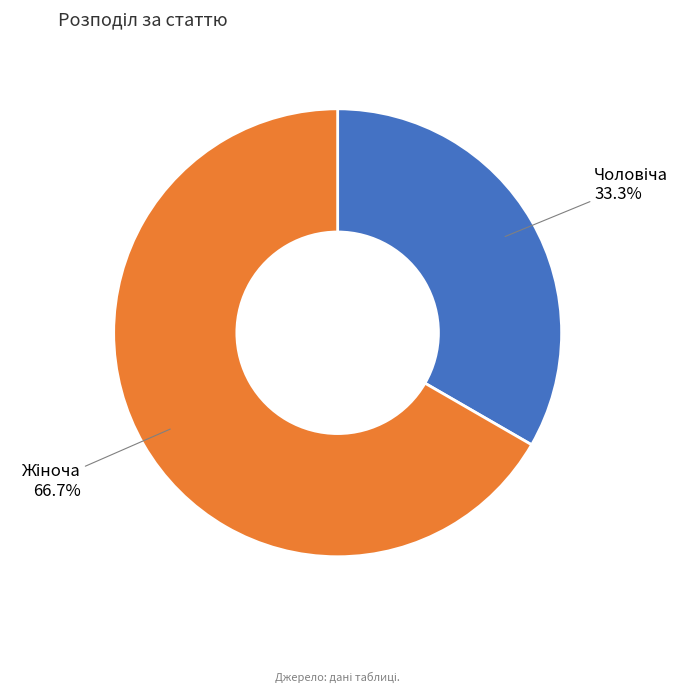

Does any single category account for the majority?

Yes